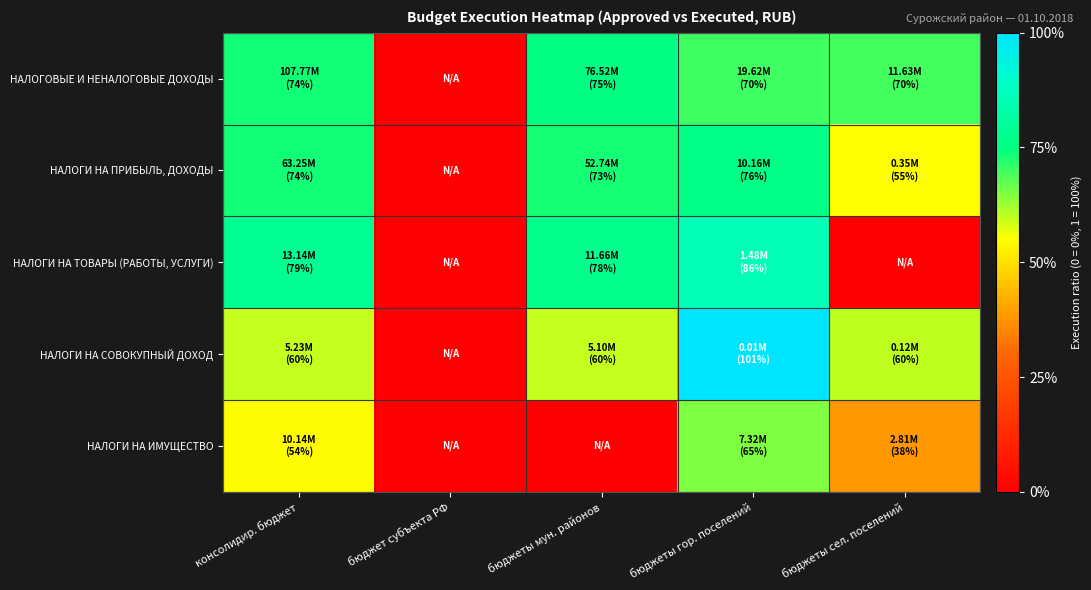

Reading left to right, extract all data points from this chart.

НАЛОГОВЫЕ И НЕНАЛОГОВЫЕ ДОХОДЫ: консолидир. бюджет=0.7	бюджет субъекта РФ=0.0	бюджеты мун. районов=0.8	бюджеты гор. поселений=0.7	бюджеты сел. поселений=0.7
НАЛОГИ НА ПРИБЫЛЬ, ДОХОДЫ: консолидир. бюджет=0.7	бюджет субъекта РФ=0.0	бюджеты мун. районов=0.7	бюджеты гор. поселений=0.8	бюджеты сел. поселений=0.5
НАЛОГИ НА ТОВАРЫ (РАБОТЫ, УСЛУГИ): консолидир. бюджет=0.8	бюджет субъекта РФ=0.0	бюджеты мун. районов=0.8	бюджеты гор. поселений=0.9	бюджеты сел. поселений=0.0
НАЛОГИ НА СОВОКУПНЫЙ ДОХОД: консолидир. бюджет=0.6	бюджет субъекта РФ=0.0	бюджеты мун. районов=0.6	бюджеты гор. поселений=1.0	бюджеты сел. поселений=0.6
НАЛОГИ НА ИМУЩЕСТВО: консолидир. бюджет=0.5	бюджет субъекта РФ=0.0	бюджеты мун. районов=0.0	бюджеты гор. поселений=0.7	бюджеты сел. поселений=0.4